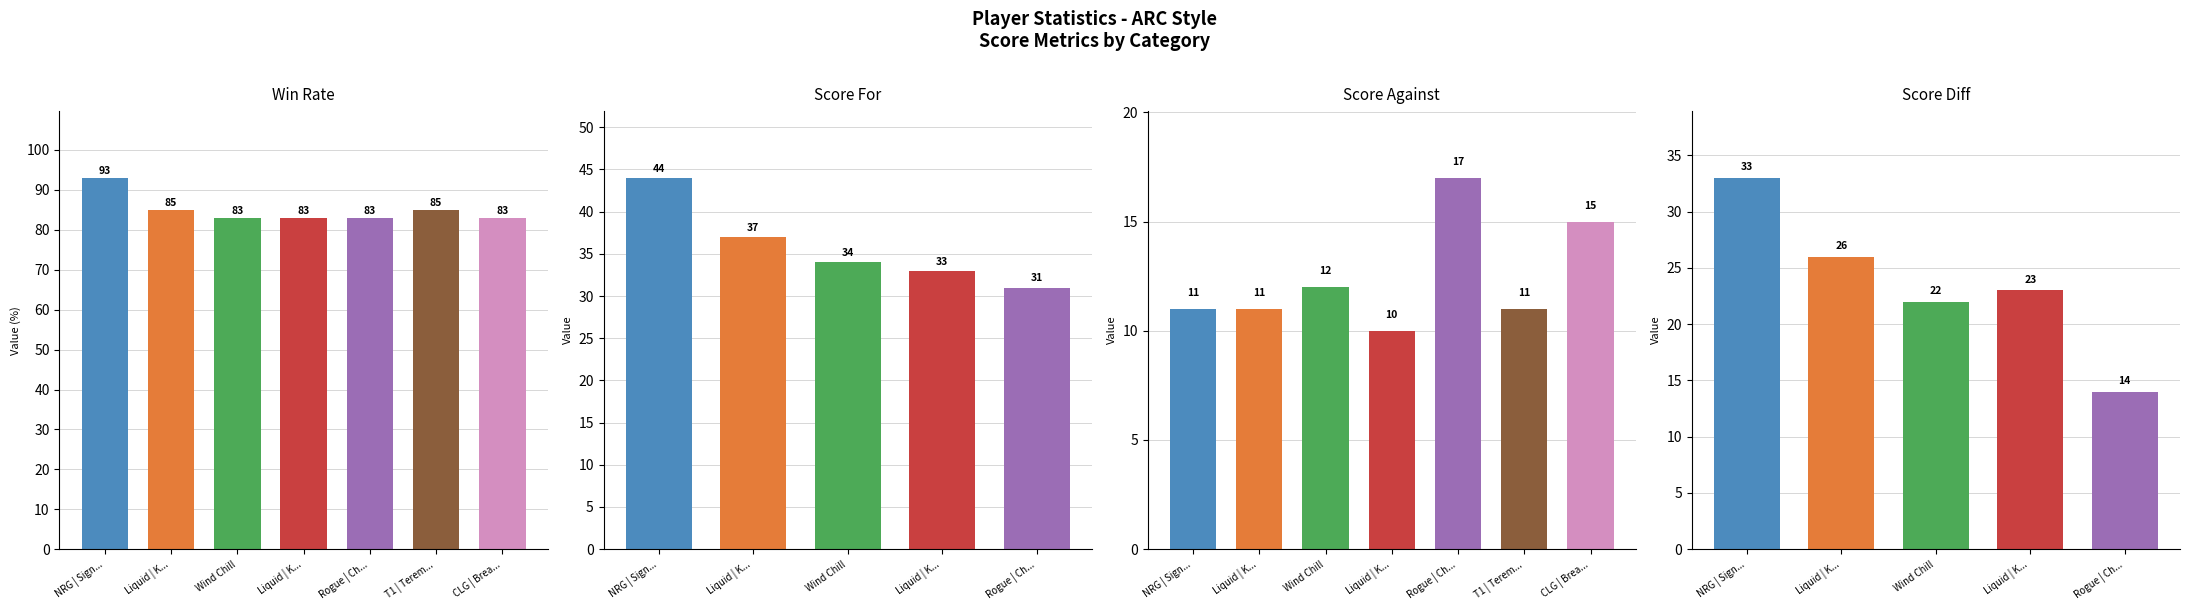

What is the sum of the Win rate values at Liquid | Kakushi and CLG | Bread?

168